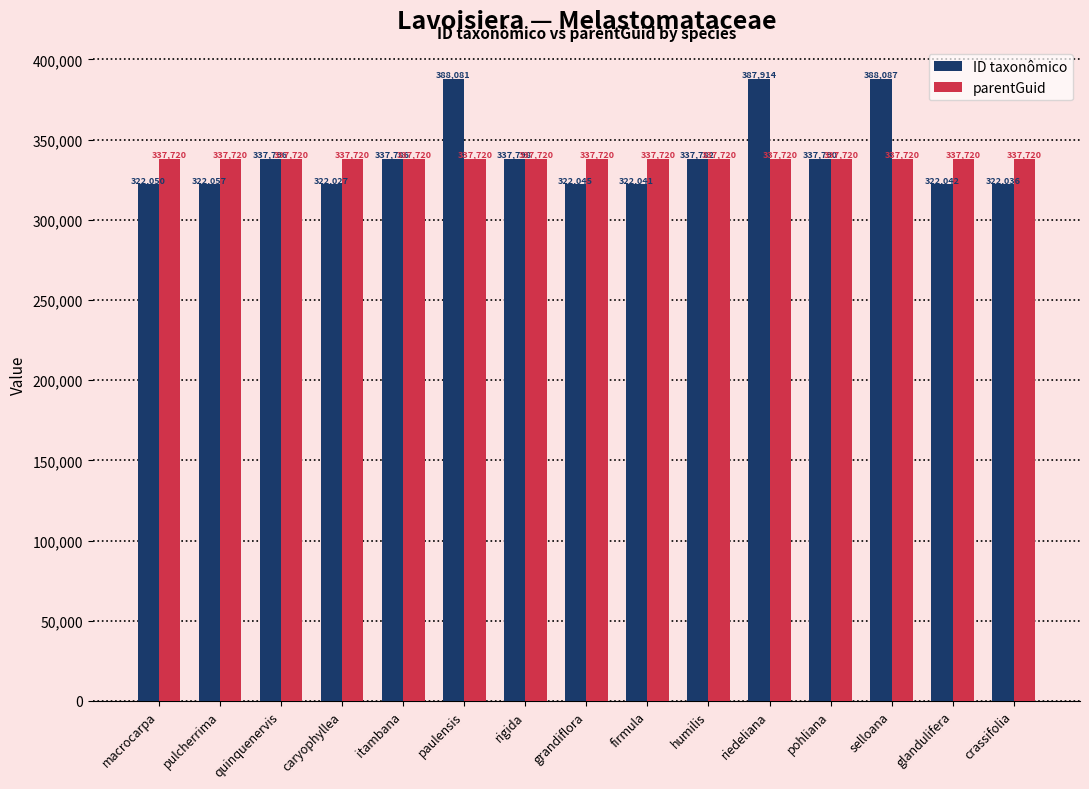

Which label corresponds to the largest value in the chart?

selloana